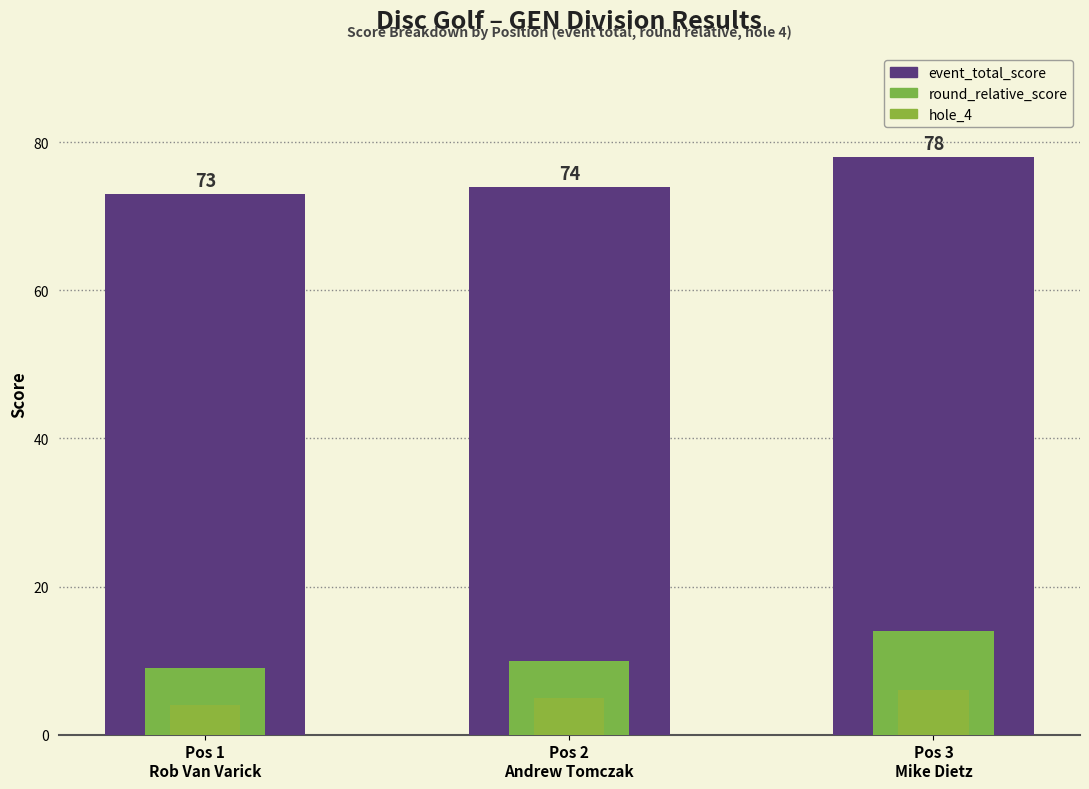

Where does the round_relative_score series first go above 10?

Pos 3
Mike Dietz